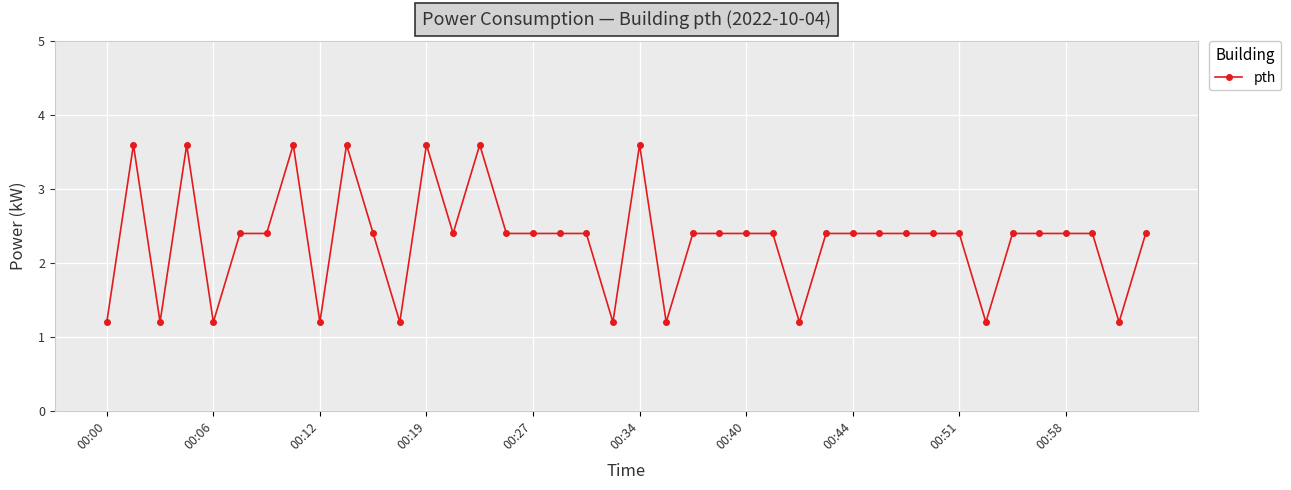

Count the number of categories in the chart.

40